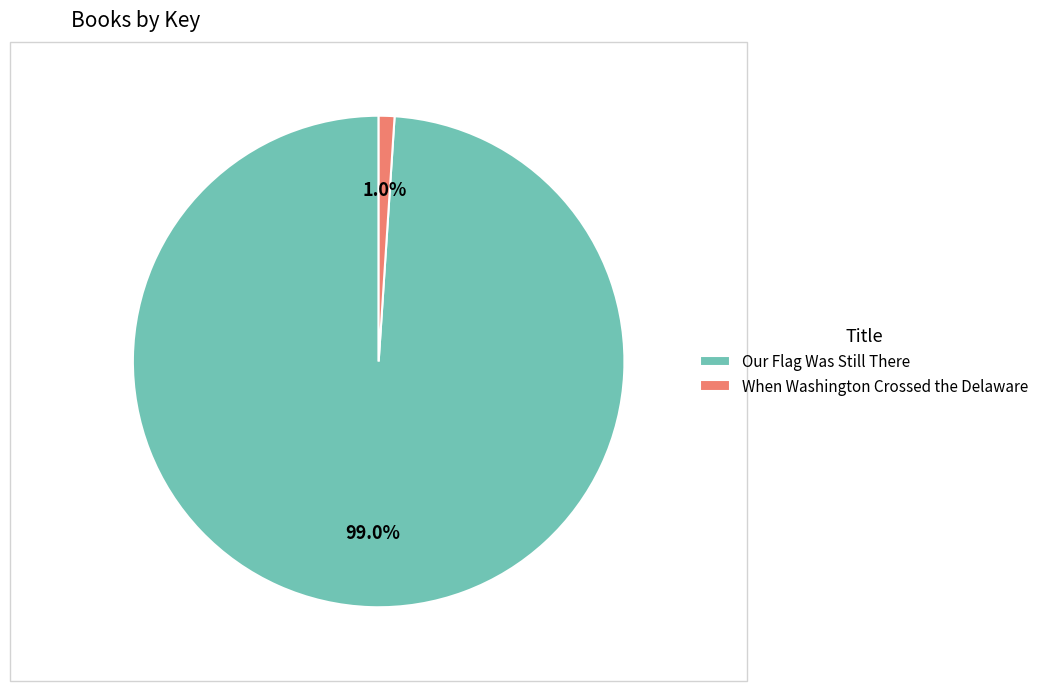

Which category has the smallest portion of the pie?

When Washington Crossed the Delaware